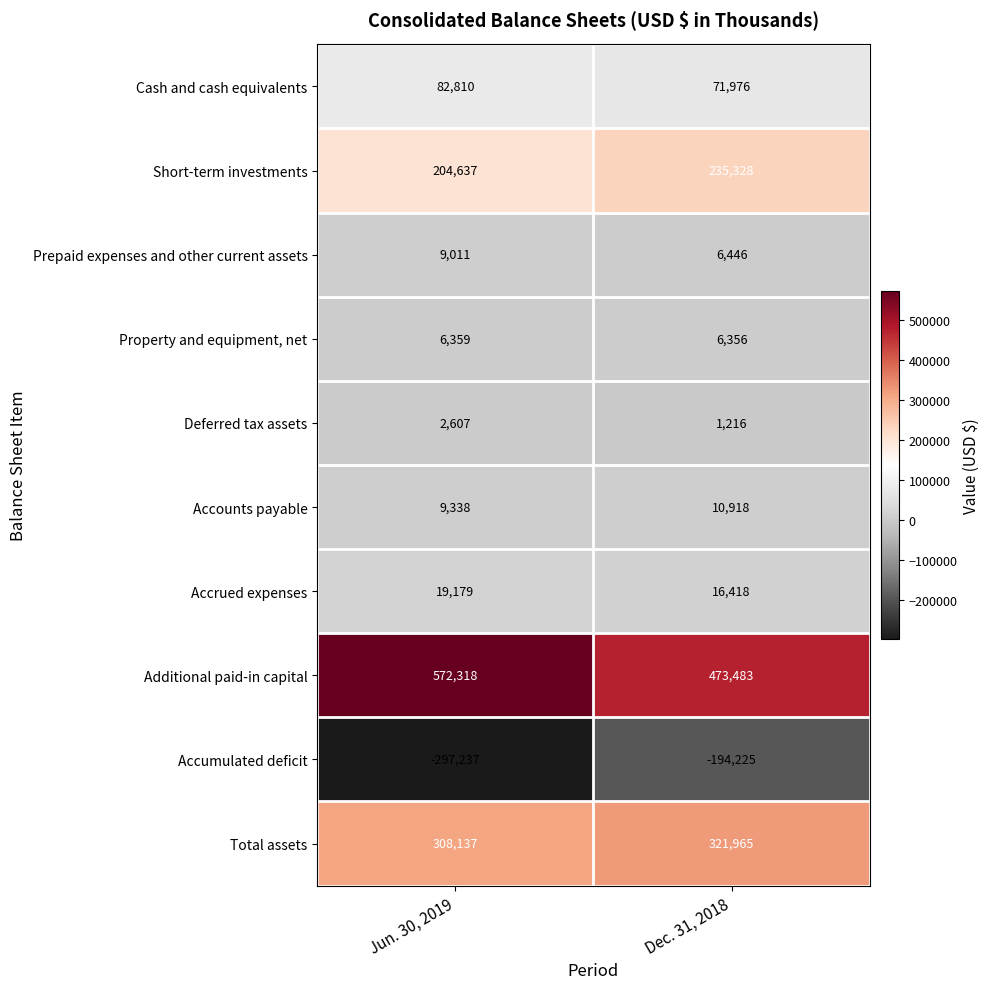

What is the difference between the Property and equipment, net values at Dec. 31, 2018 and Jun. 30, 2019?

3